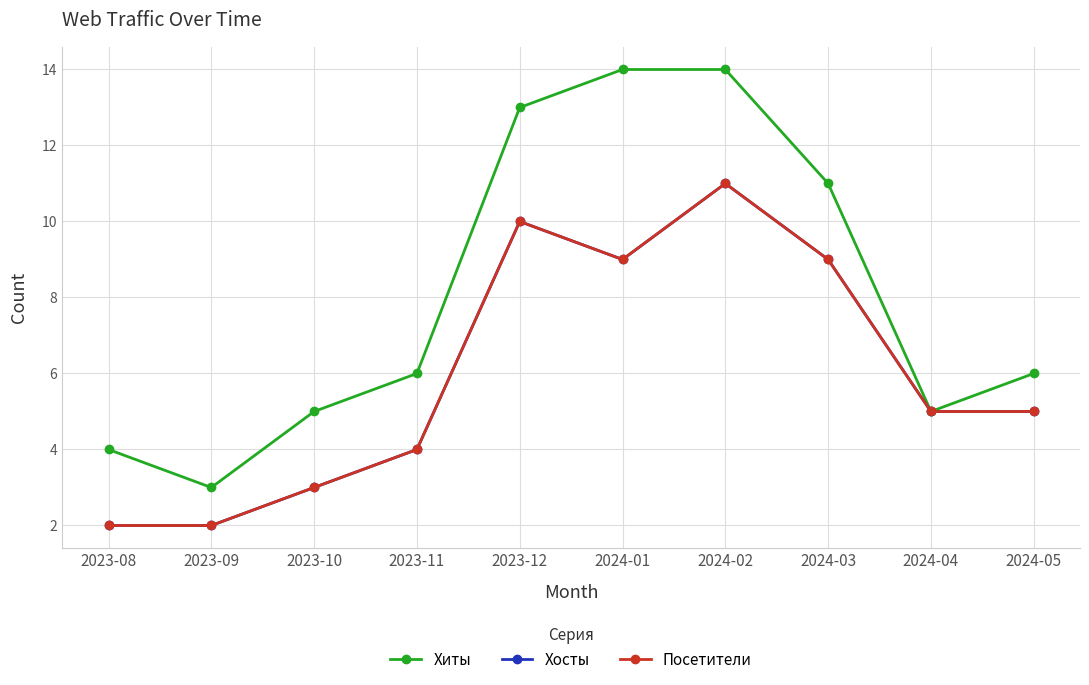

Reading right to left, transcribe all the data shown in this chart.

Хиты: 6	5	11	14	14	13	6	5	3	4
Хосты: 5	5	9	11	9	10	4	3	2	2
Посетители: 5	5	9	11	9	10	4	3	2	2